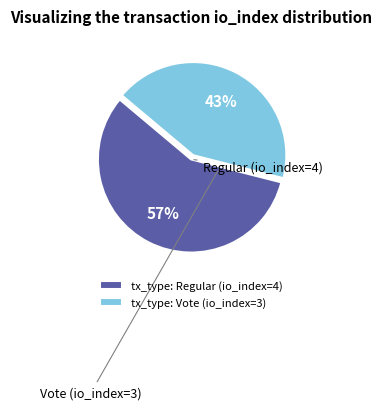

How many segments does this pie chart have?

2